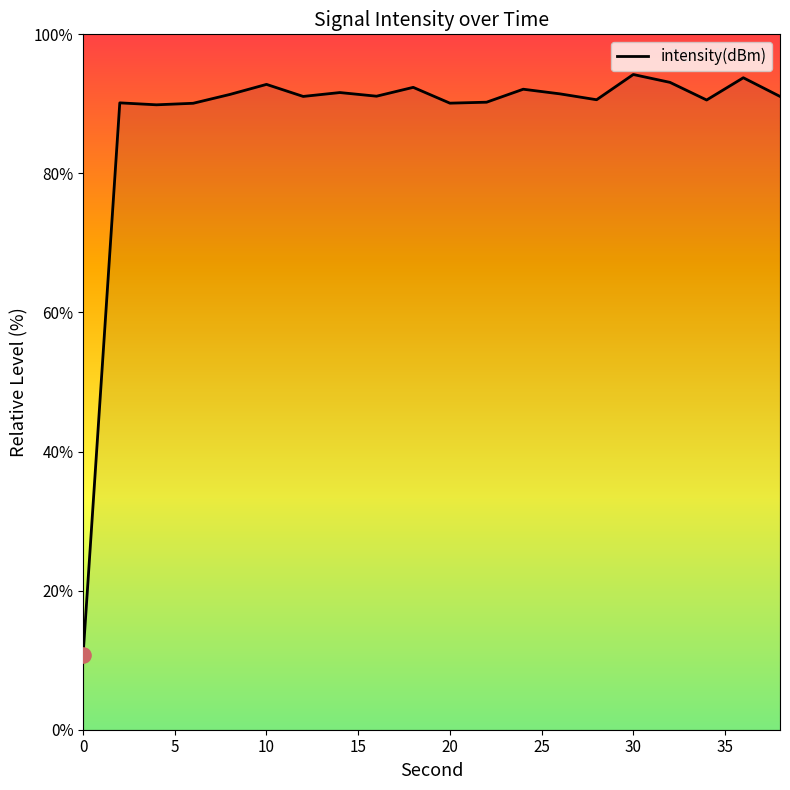

What is the minimum value shown in the chart?

10.8